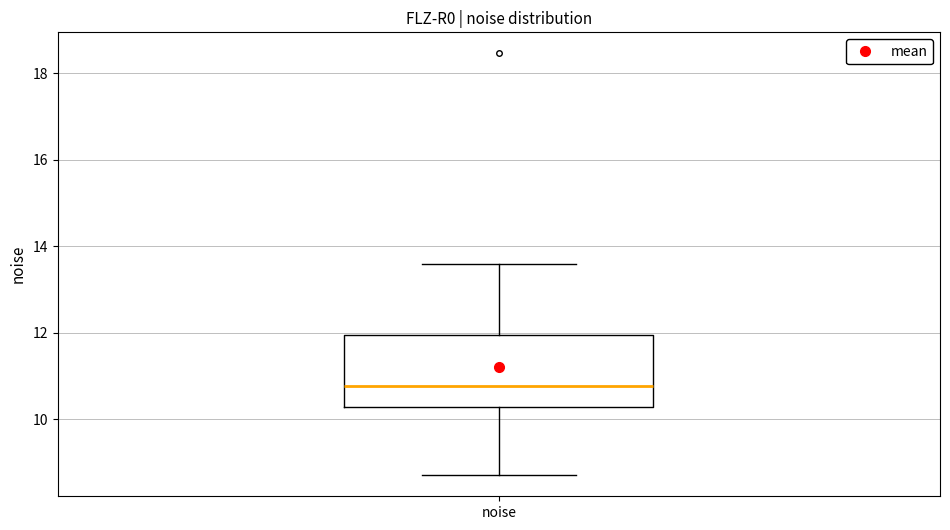

Where does the median line of the box for noise sit on the y-axis? The values are not printed on the chart, so give them approximately, as read against the axis.

10.8